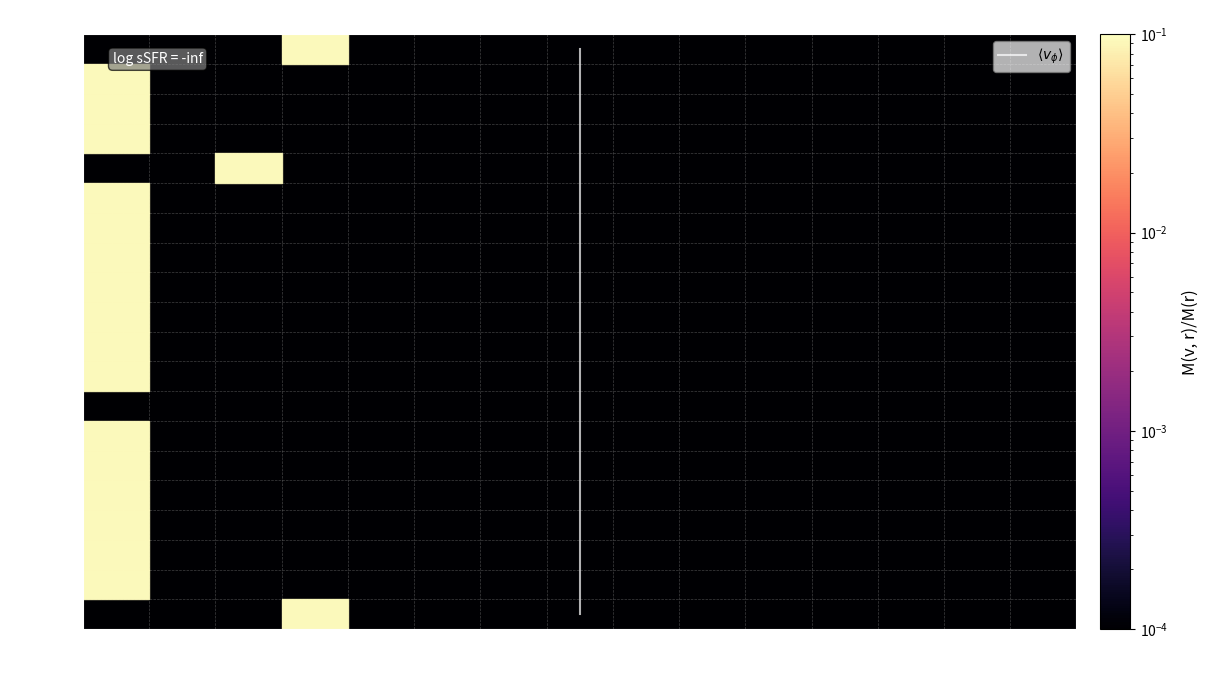

At which category is the sum across all series the highest?

NN